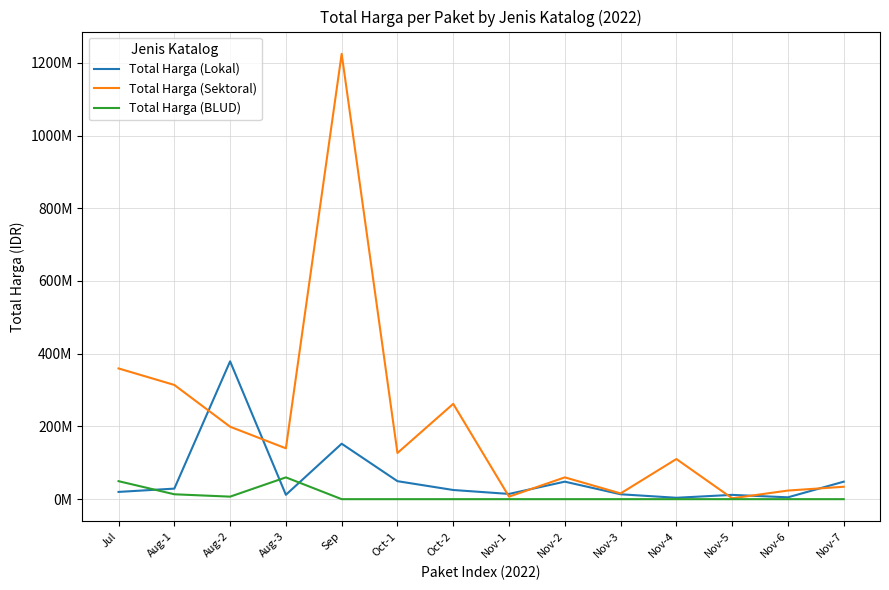

What is the label of the 14th point from the left?

Nov-7